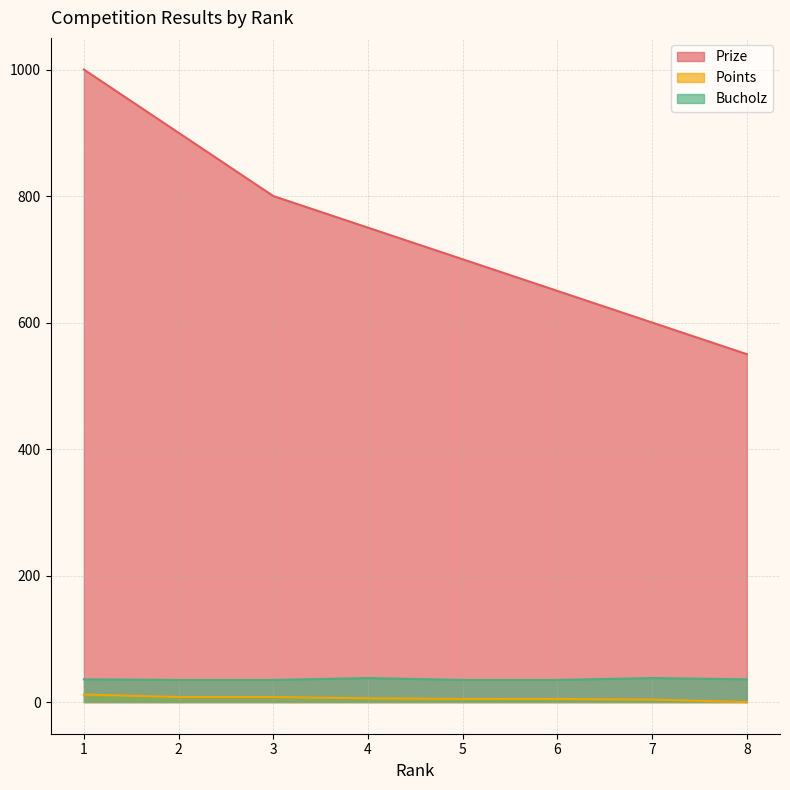

Rank the series by their maximum value, from highest to lowest.

Prize, Bucholz, Points